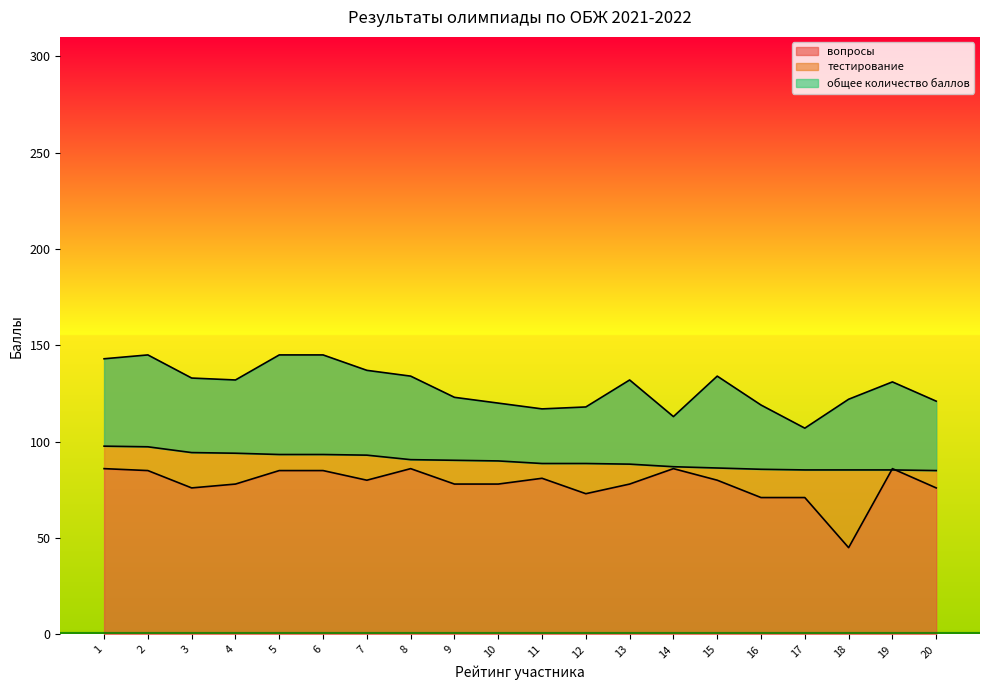

The value of вопросы at 12 is 41. True or false?

False